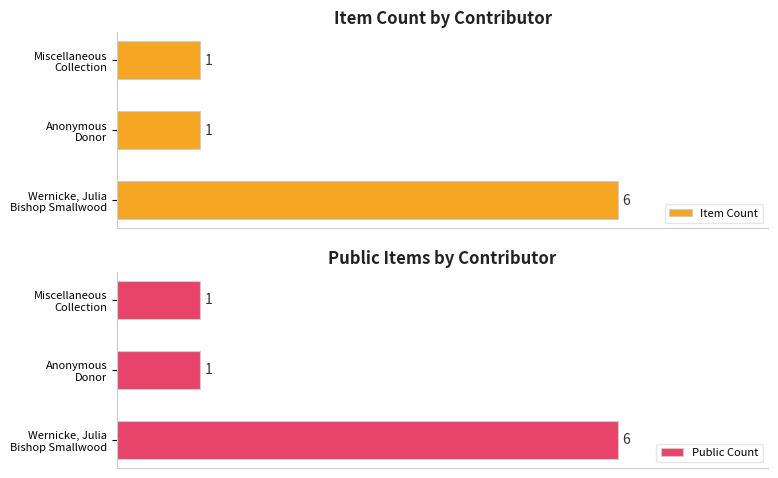

What is the value of the Public Count bar at the 2nd from the left?

1